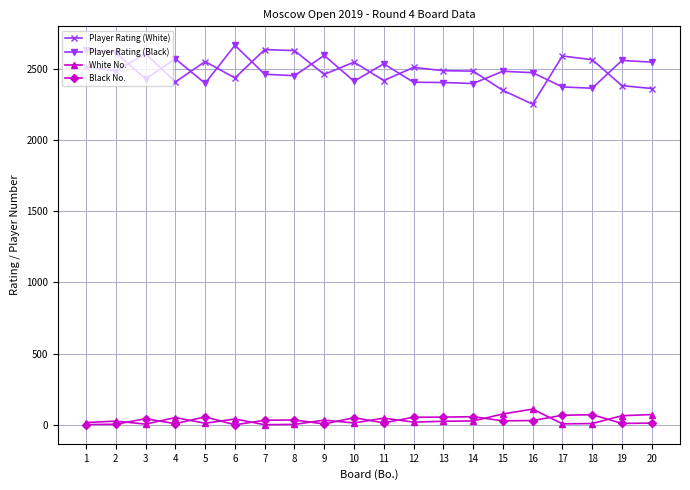

True or false: Player Rating (White) has a value of 3647 at 19.

False